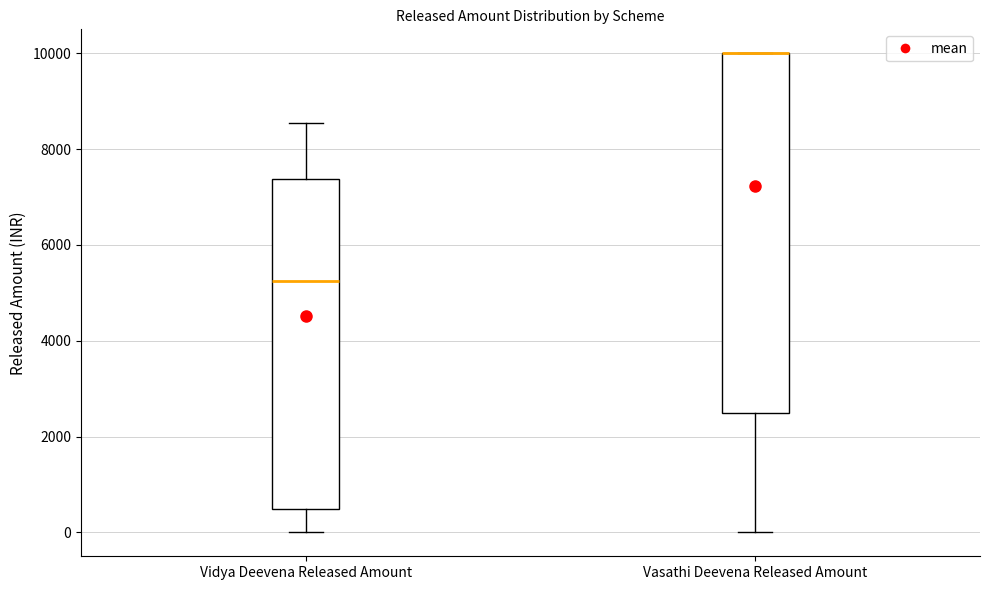

Where does the lower whisker of the box for Vidya Deevena Released Amount end on the y-axis? The values are not printed on the chart, so give them approximately, as read against the axis.

0